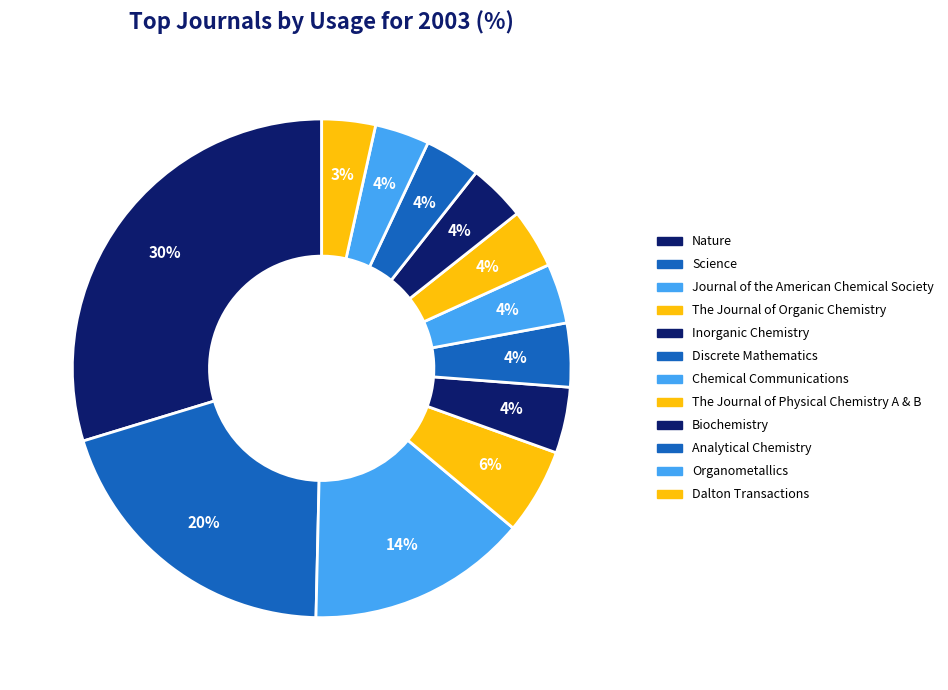

How many slices are in this pie chart?

12